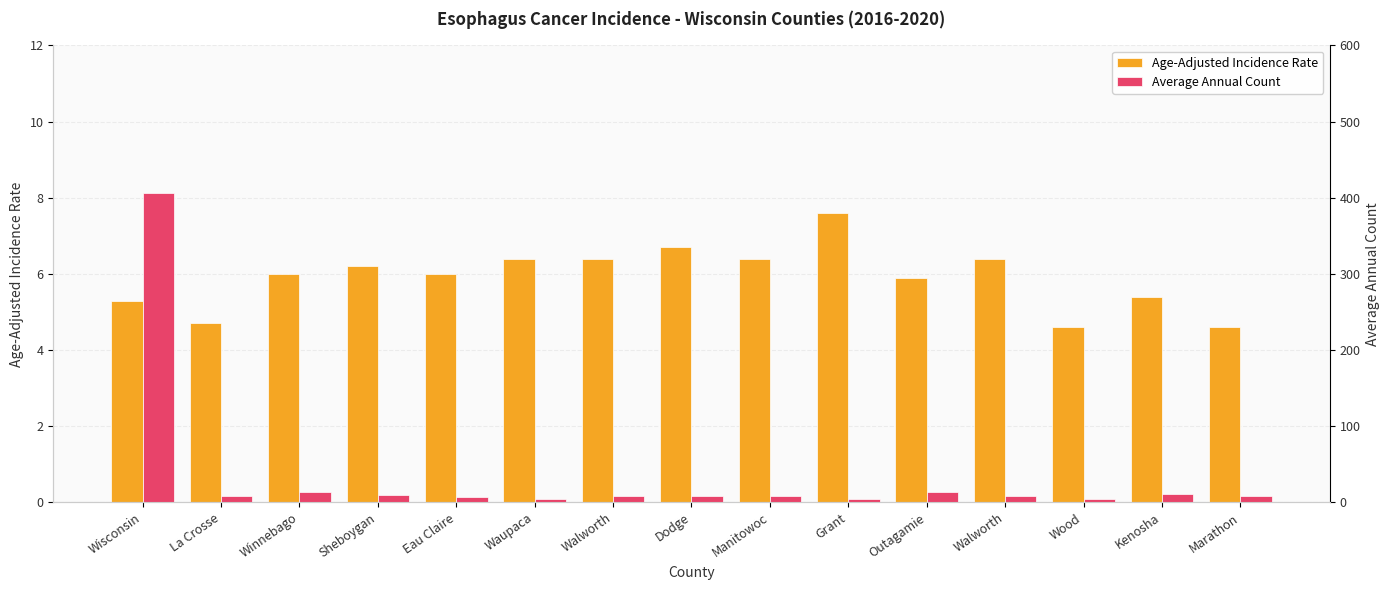

What are all the series names shown in the legend?

Age-Adjusted Incidence Rate, Average Annual Count